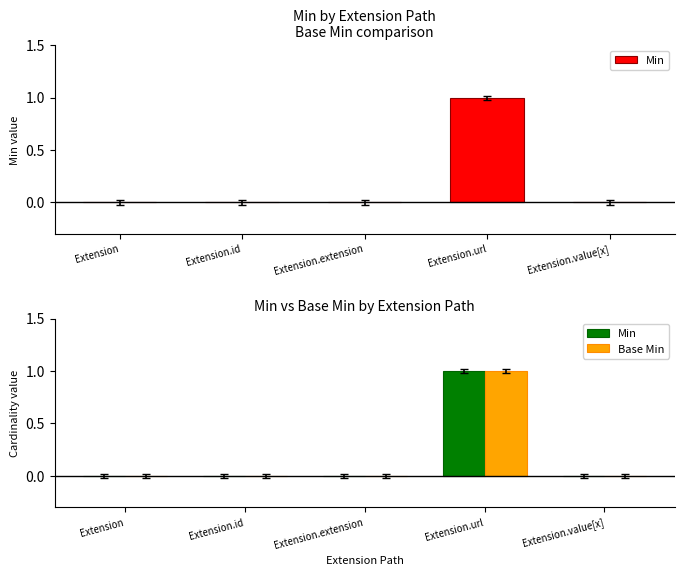

Count the Min values in the range 0 to 1.

5